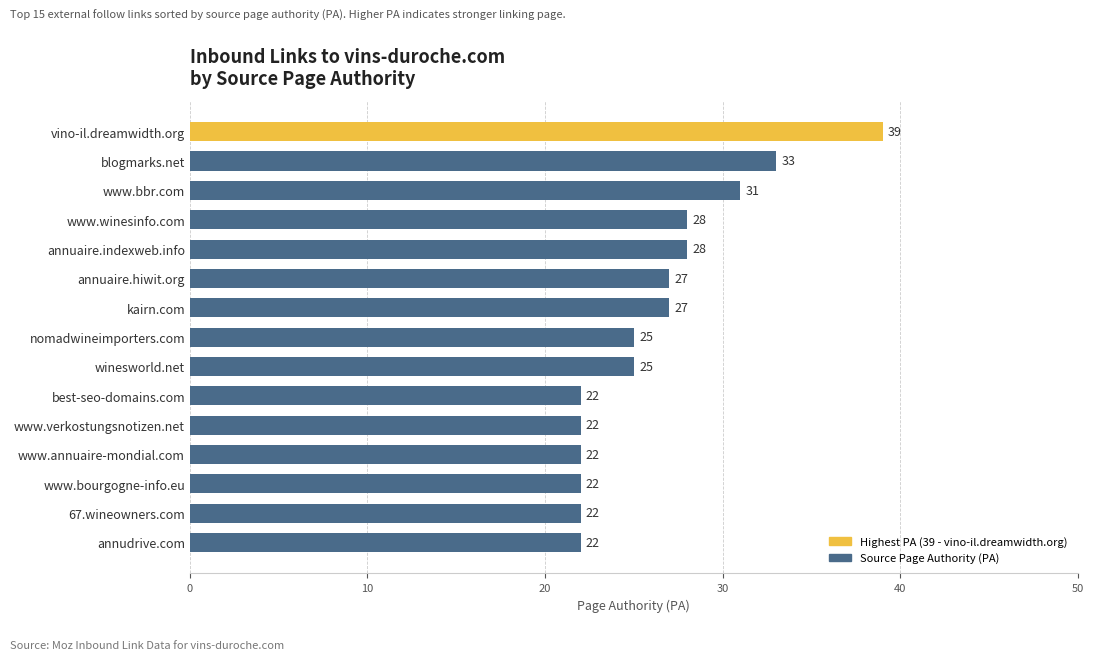

What is the sum of the values at vino-il.dreamwidth.org and www.bourgogne-info.eu?

61